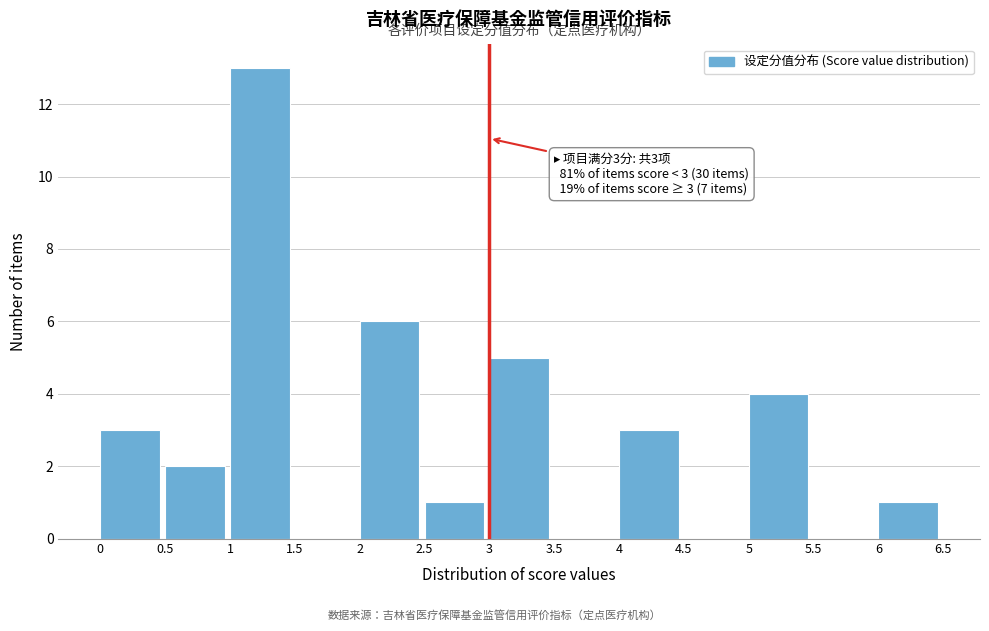

Which range on the x-axis has the tallest bar?

1 to 1.5